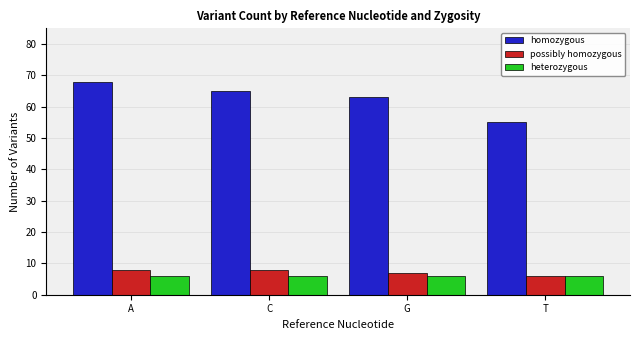

True or false: heterozygous has a value of 6 at A.

True